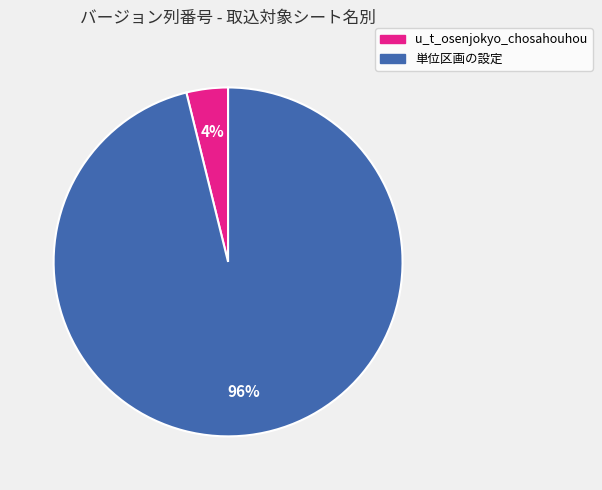

How many segments does this pie chart have?

2